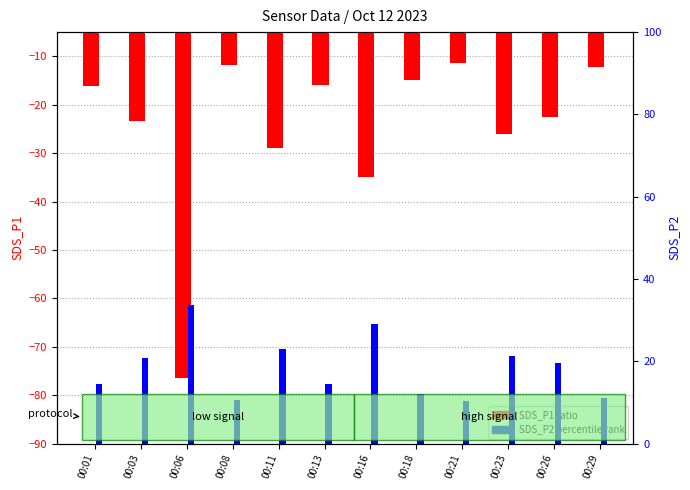

What is the sum of all SDS_P1 values?

-294.6